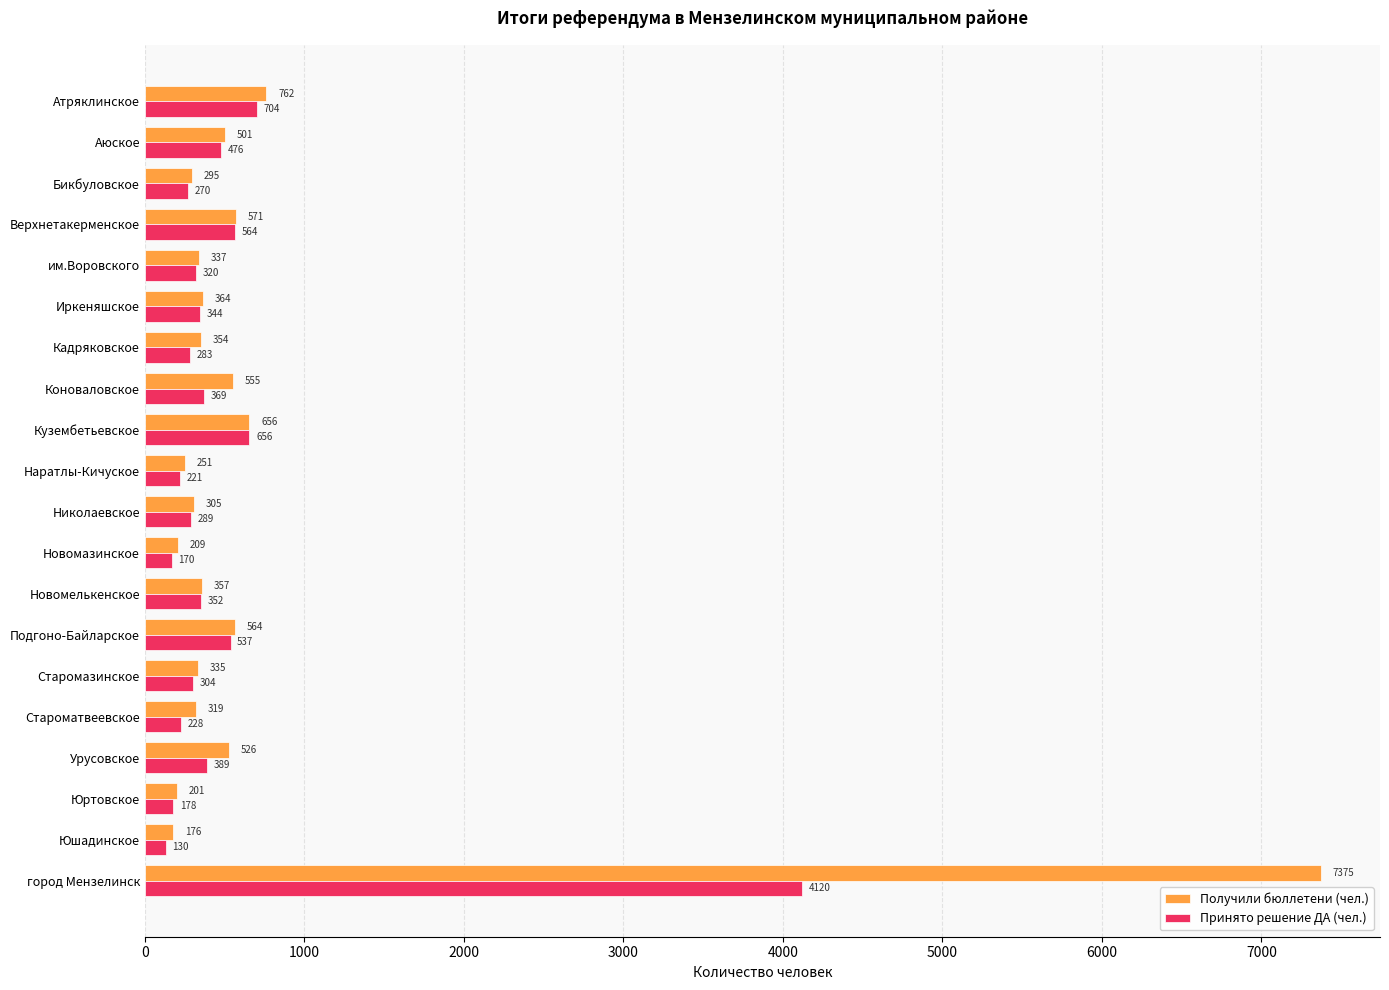

Between Верхнетакерменское and Кадряковское, which series saw the biggest shift?

Принято решение ДА (чел.)